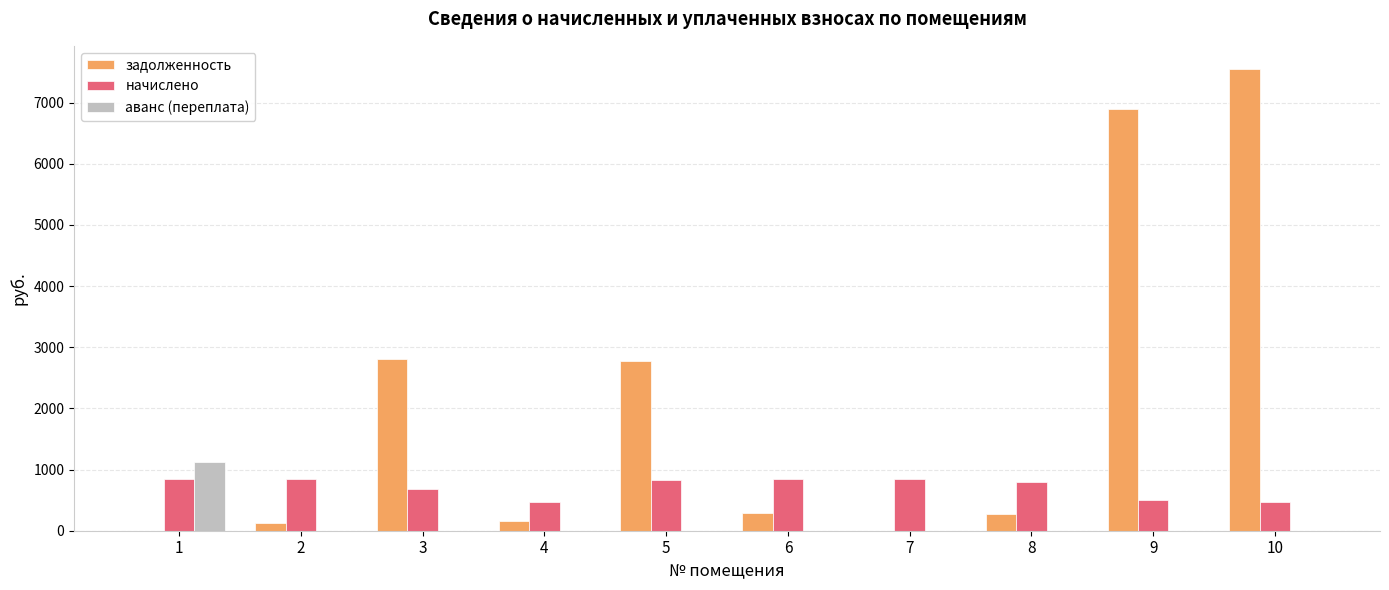

At which label is начислено closest to 660?

3